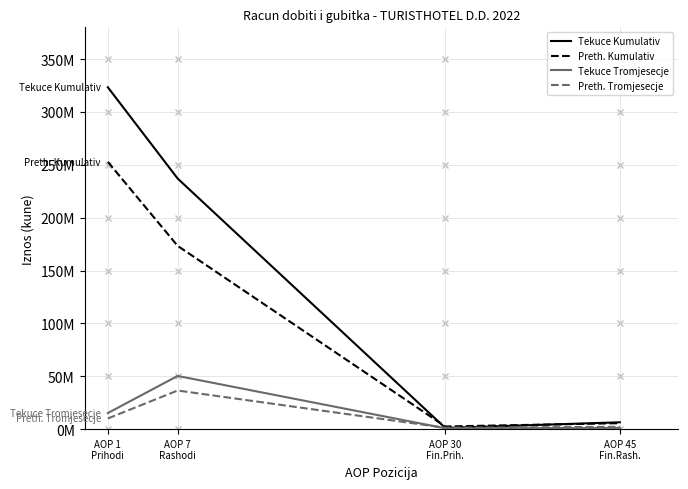

Reading left to right, what are all the values shown in this chart?

Tekuce Kumulativ: 323354397	237014358	1151260	6462831
Preth. Kumulativ: 252797720	173315162	2516674	5609754
Tekuce Tromjesecje: 15178919	50295178	771557	1089567
Preth. Tromjesecje: 10061354	36501701	1297737	2151019